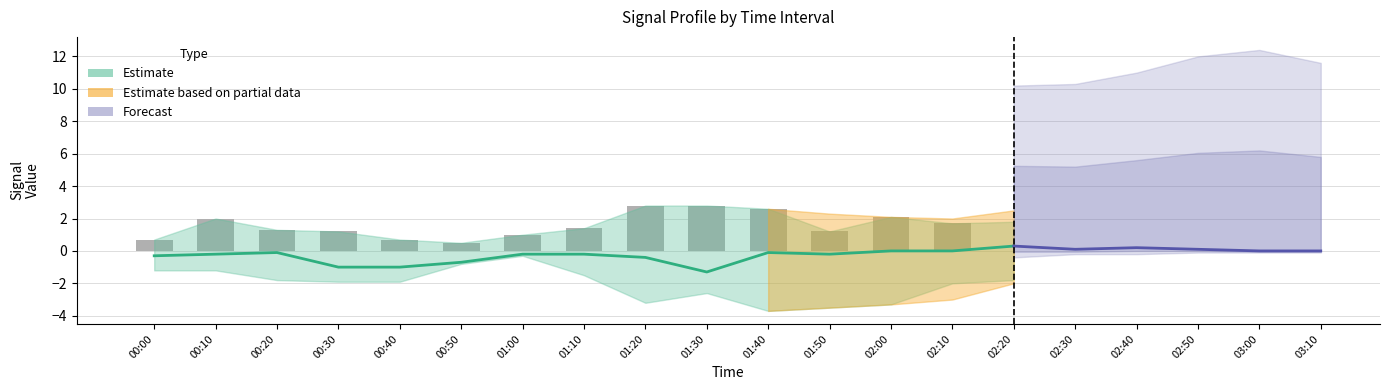

What is the label of the 14th bar from the left?

02:10